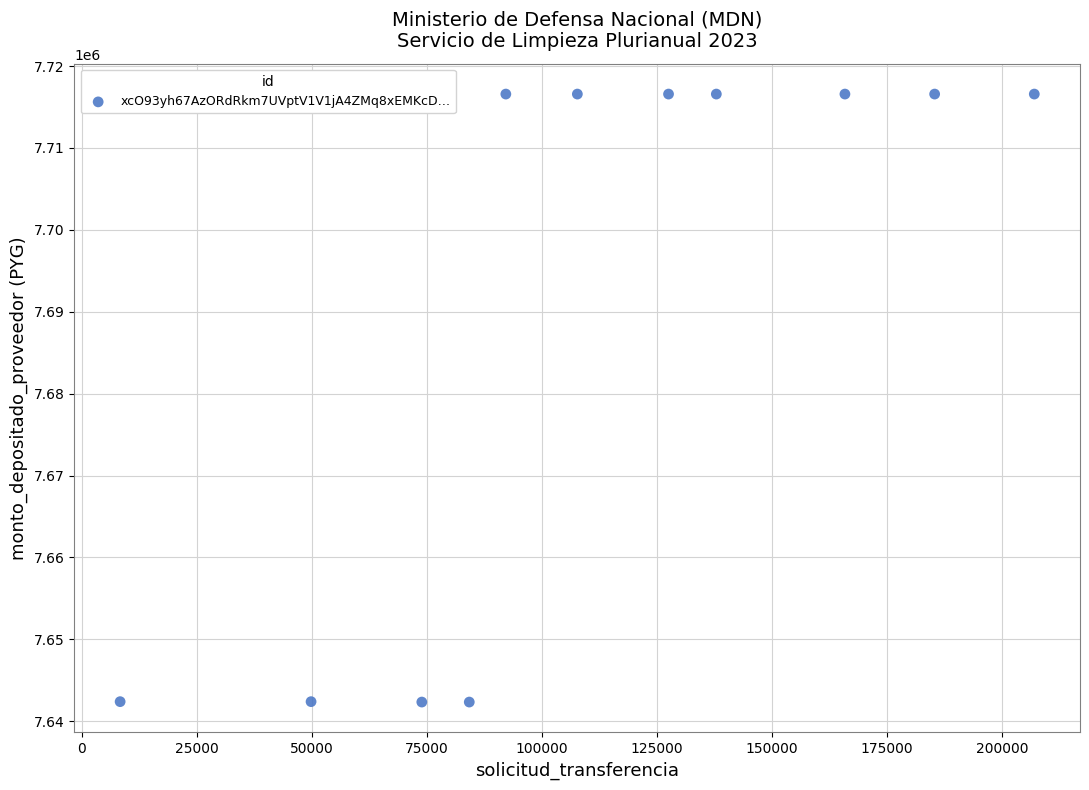

What is the average X value?

112701